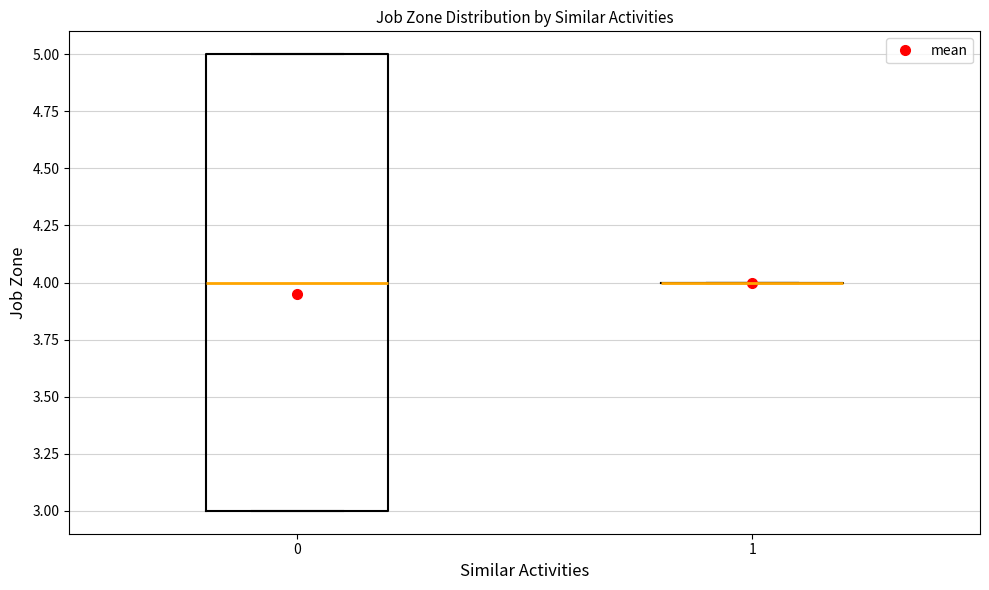

Where is the upper edge of the box at x = 0 on the y-axis? The values are not printed on the chart, so give them approximately, as read against the axis.

5